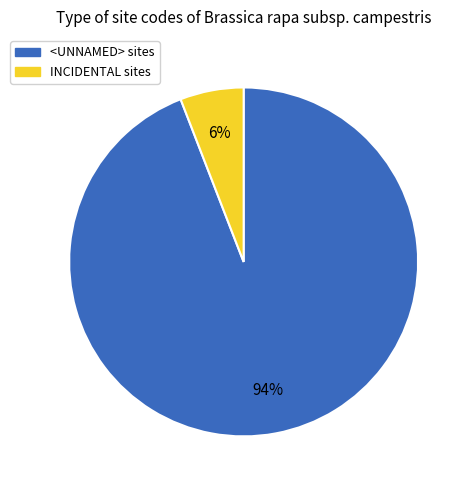

Is there a majority slice in this chart?

Yes